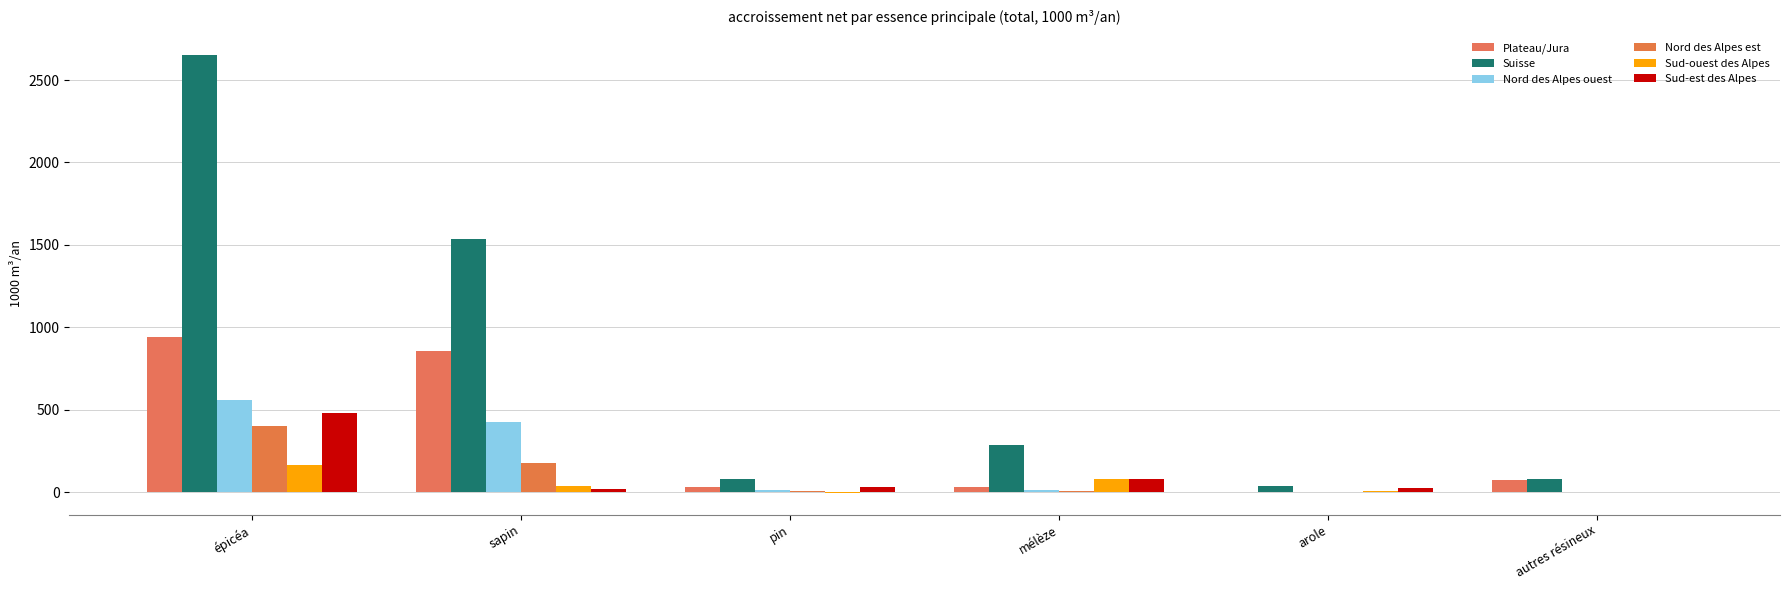

What is the sum of the Plateau/Jura values at arole and autres résineux?

72